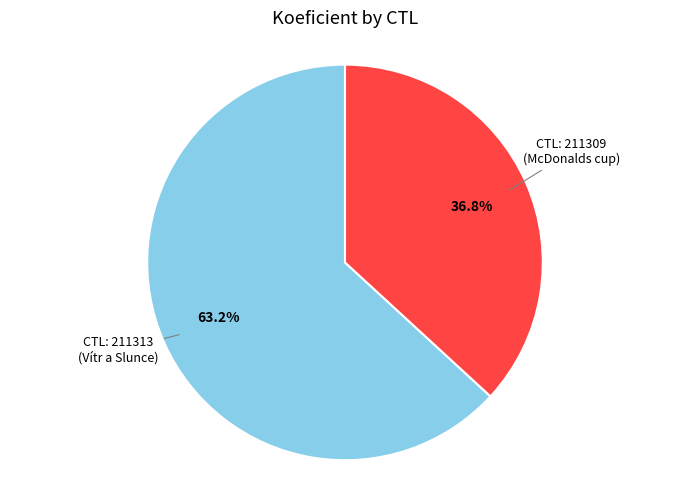

Is there a majority slice in this chart?

Yes